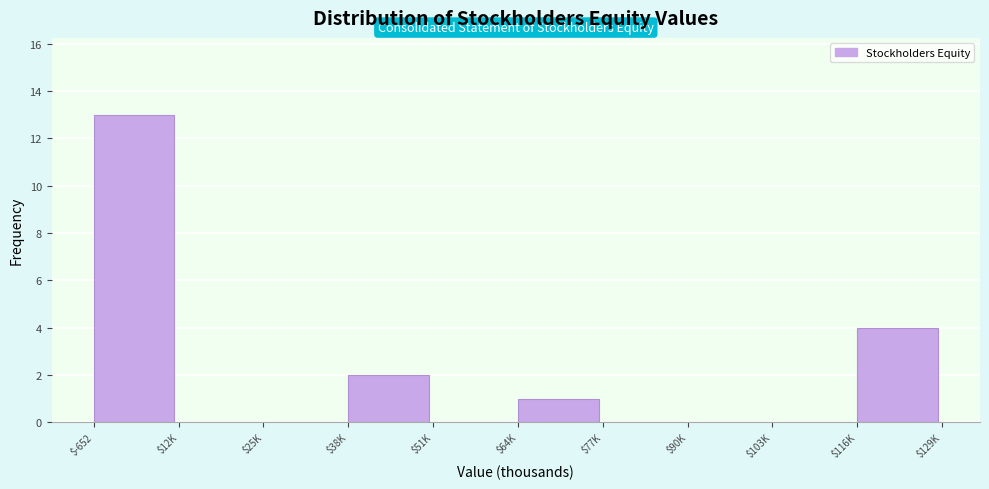

At which label is the value closest to 6?

$116K